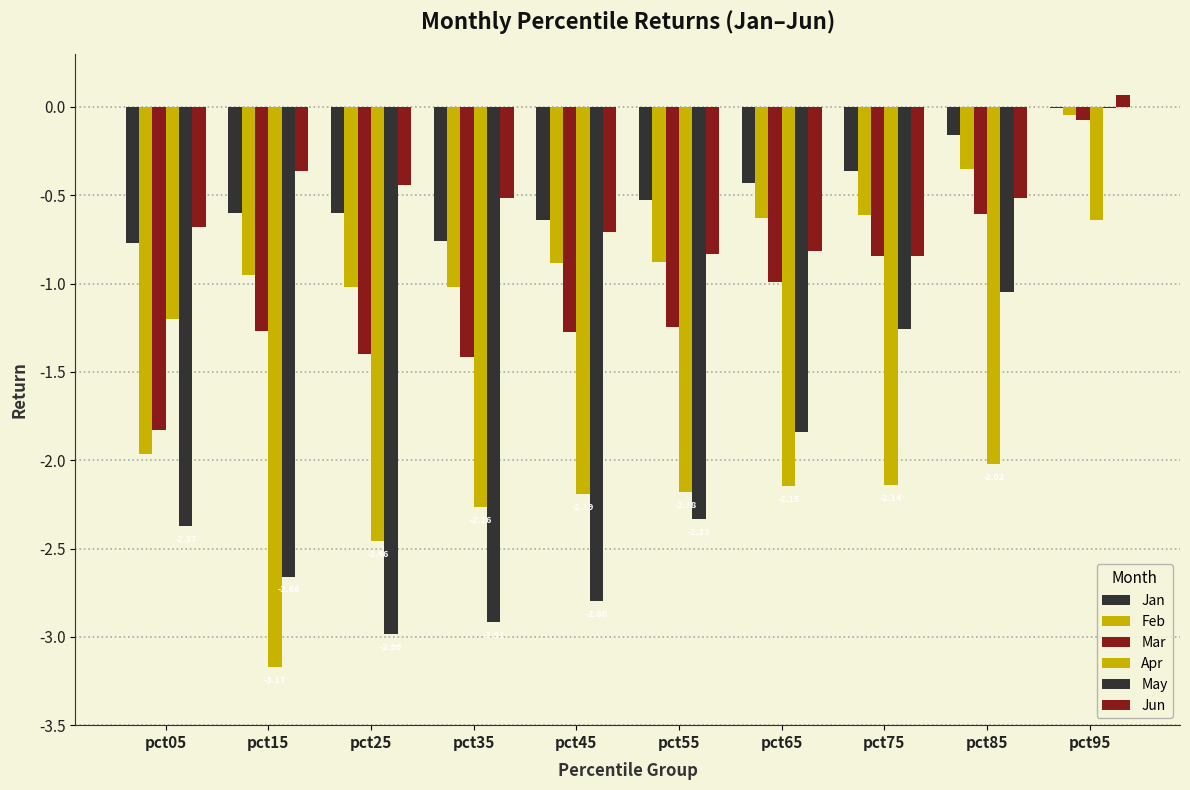

What is the spread (max minus min) of values at pct95?

0.7